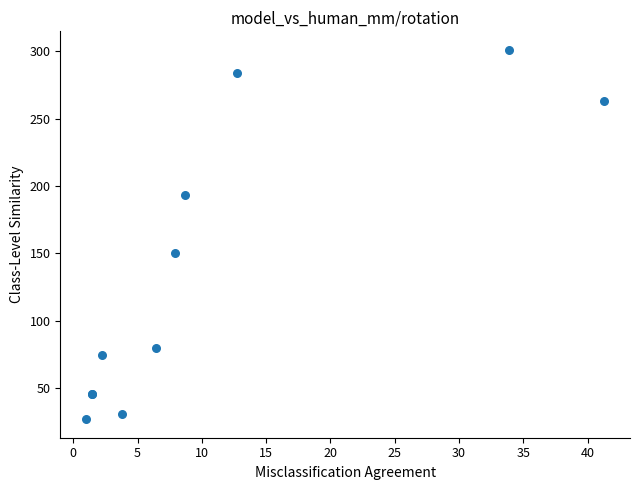

What Y value in the scatter plot is closest to 164?

150